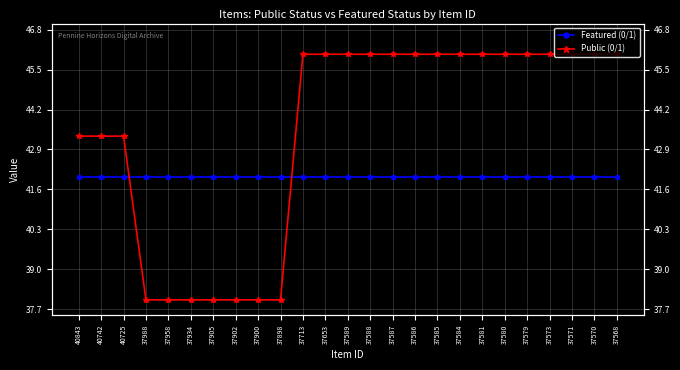

The value of Public (0/1) at 37579 is 30.7. True or false?

False